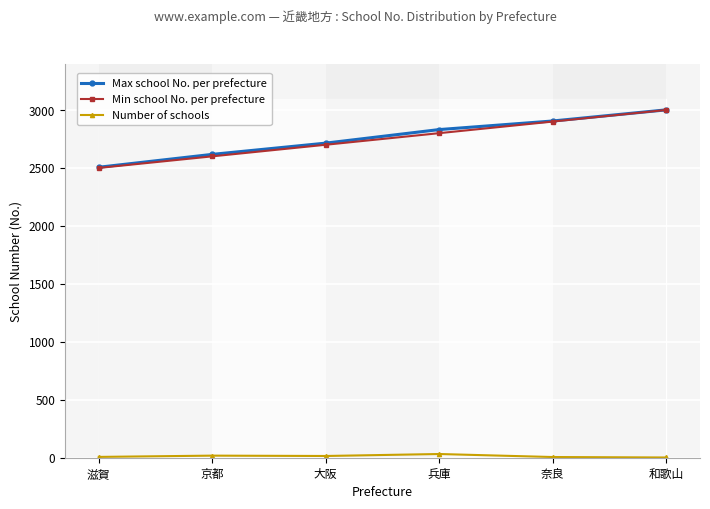

At which category is the sum across all series the highest?

和歌山